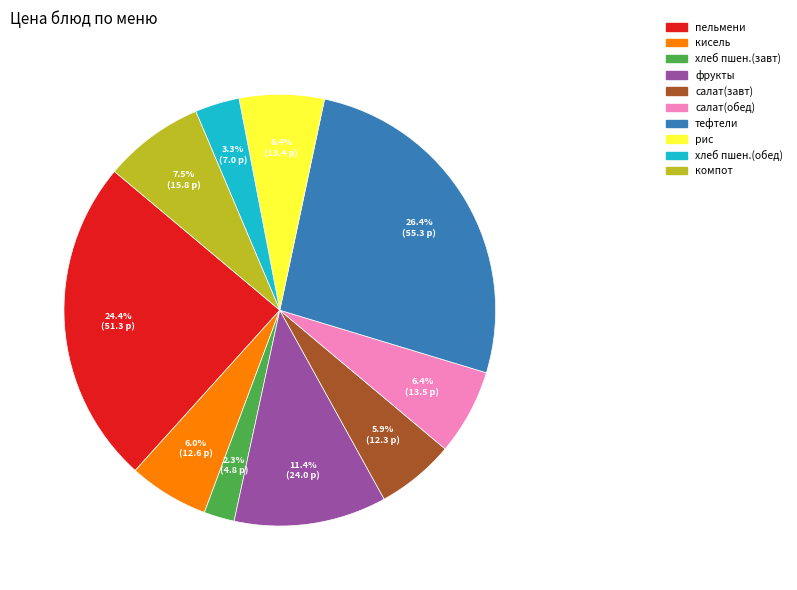

Is there a majority slice in this chart?

No